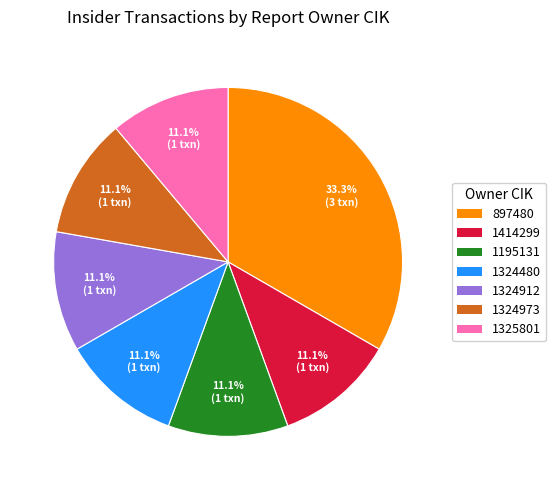

Does 897480 account for over 50% of the chart?

No